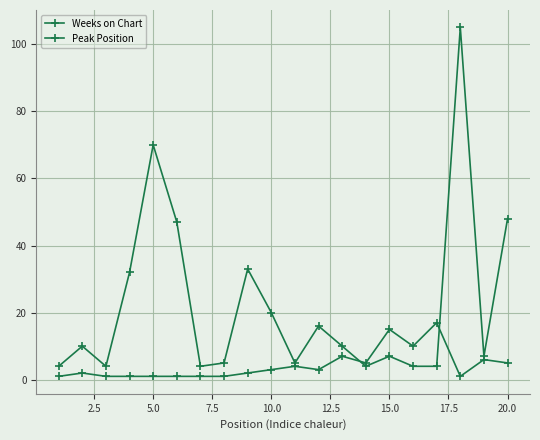

What is the difference between the second highest and minimum values in the Peak Position series?

14